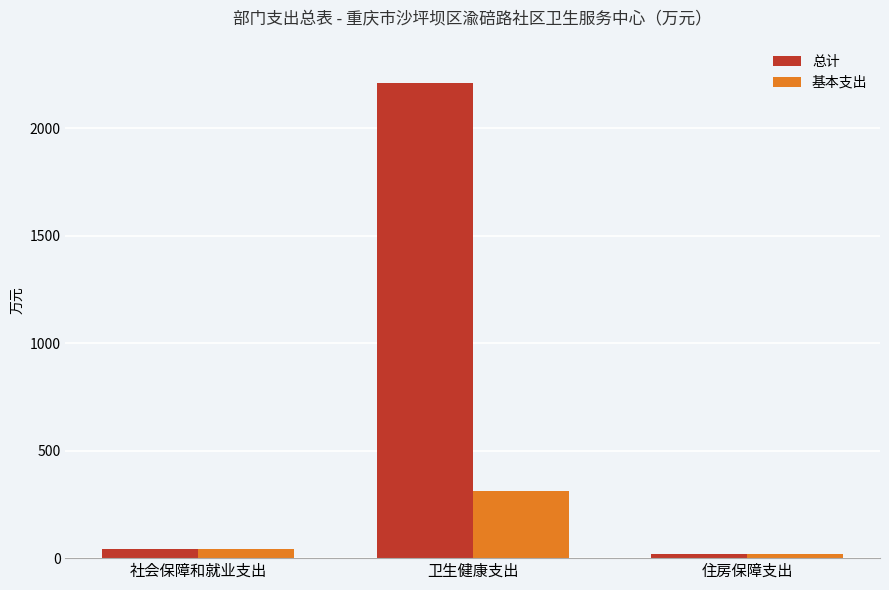

Reading left to right, list all the values displayed in this chart.

总计: 42.0	2210.8	20.3
基本支出: 42.0	310.8	20.3